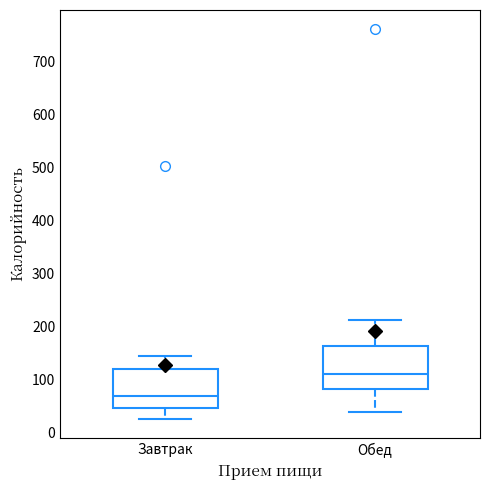

Reading left to right, transcribe this box plot: for each box, give where its median line is, the range the box spans, and where its two whiskers end, as read against the y-axis. The values are not printed on the chart, so give them approximately, as read against the axis.

Завтрак: median 70, box 50 to 120, whiskers 30 to 140
Обед: median 110, box 80 to 160, whiskers 40 to 210